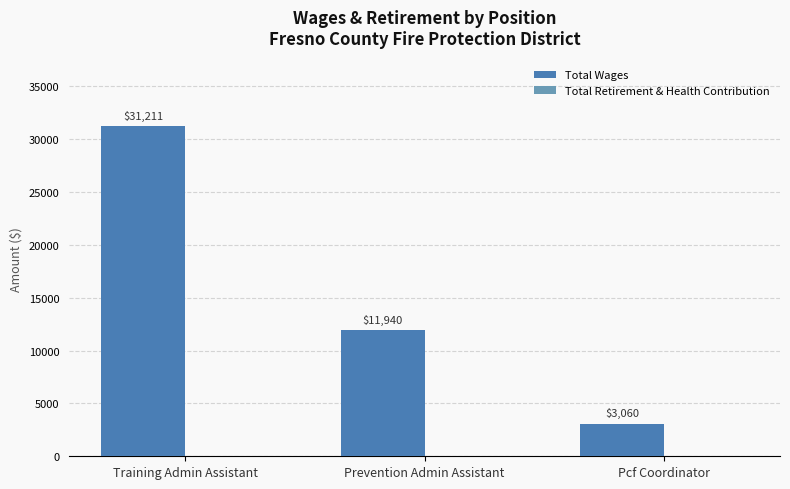

Between Prevention Admin Assistant and Training Admin Assistant, which is larger?

Training Admin Assistant